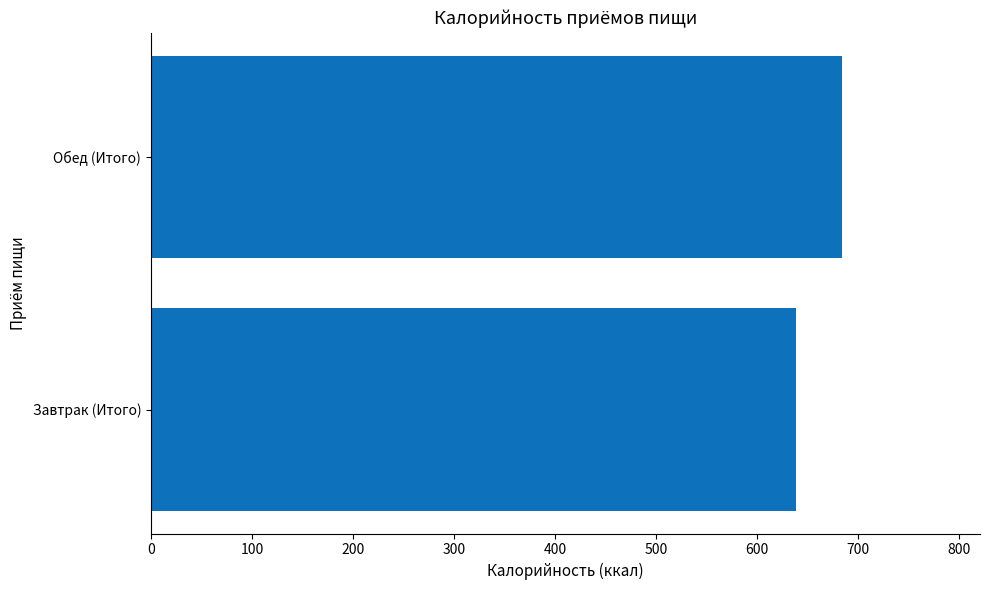

Where is the data nearest to the value 661?

Завтрак (Итого)